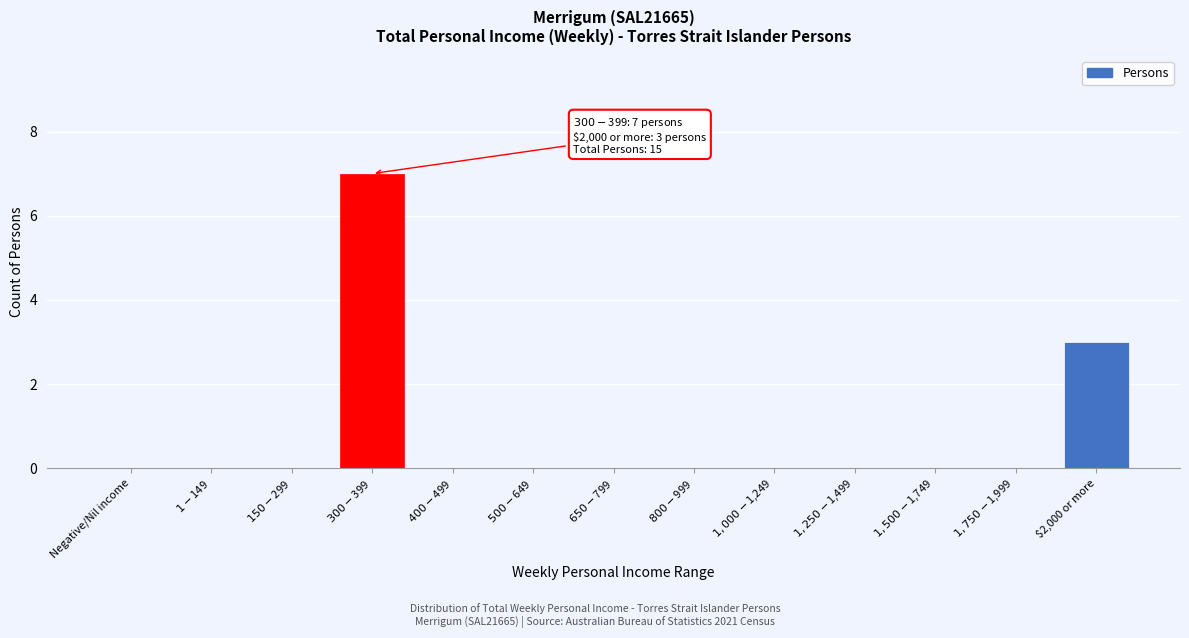

What is the greatest value displayed?

7